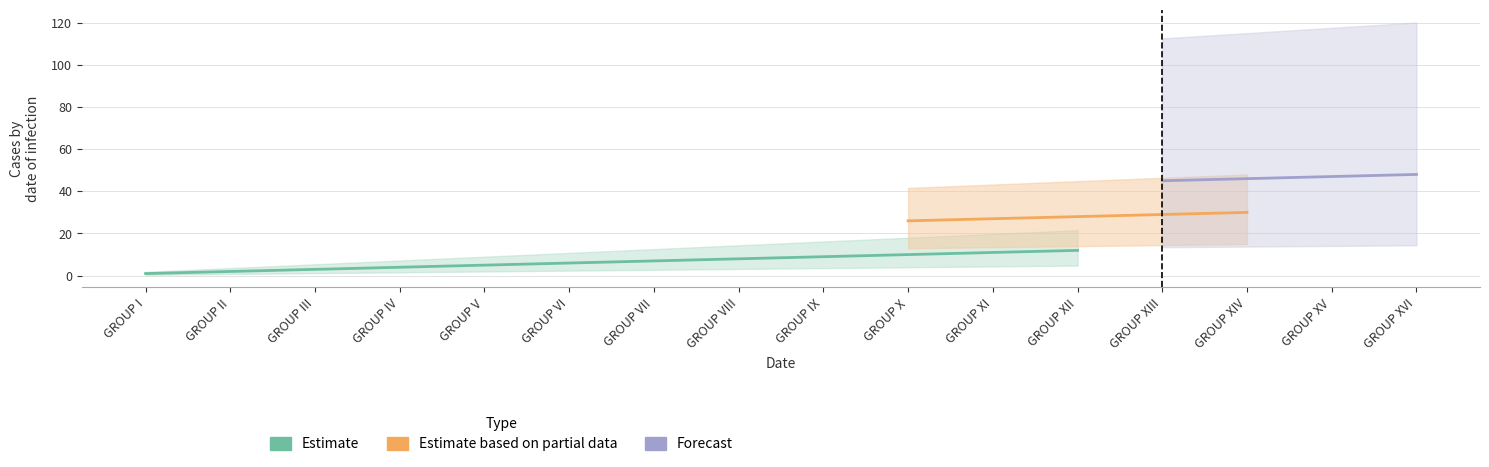

True or false: Estimate and Forecast cross at least once.

False